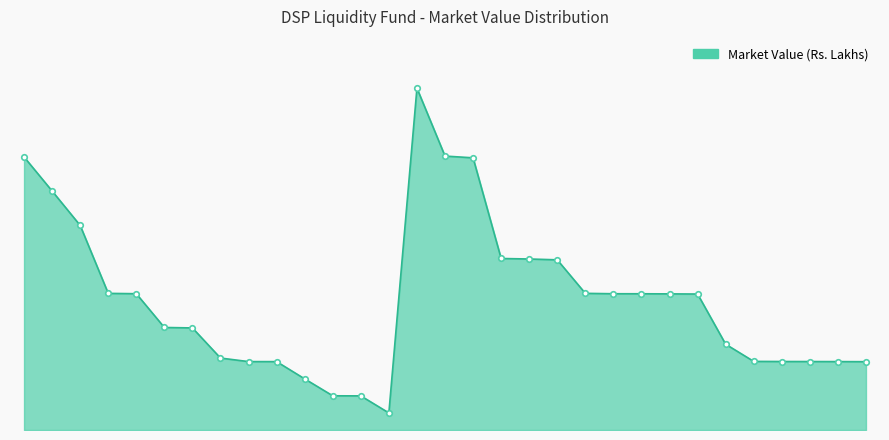

How many points are lower than both their immediate neighbors (excluding endpoints)?

1